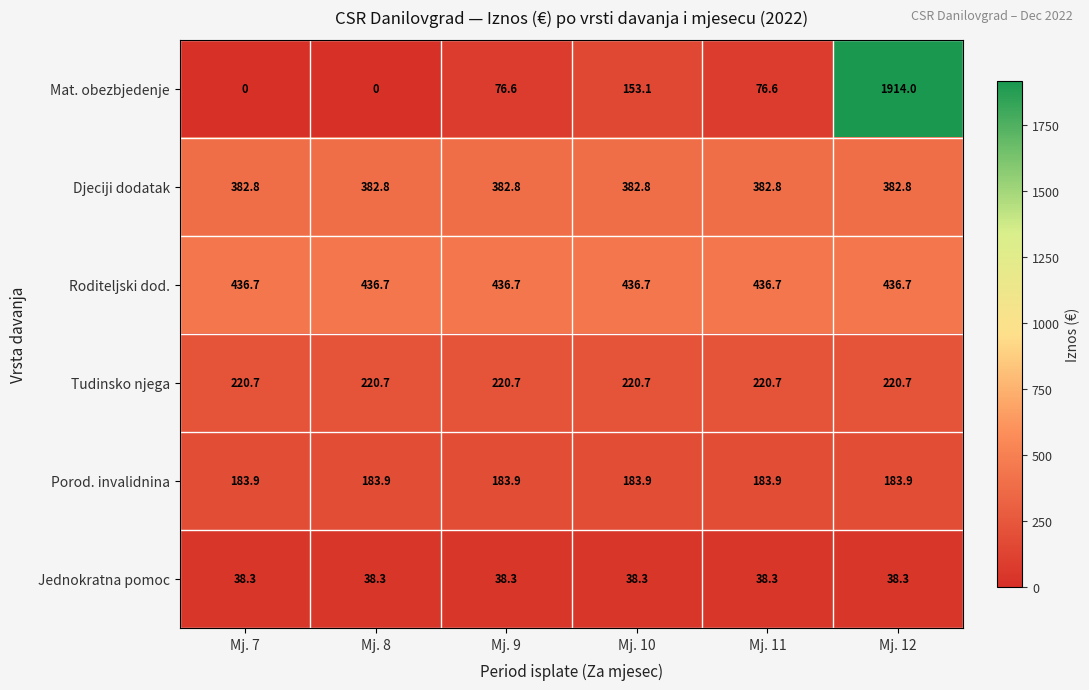

What is the sum of the Roditeljski dod. values at Mj. 12 and Mj. 9?

873.4